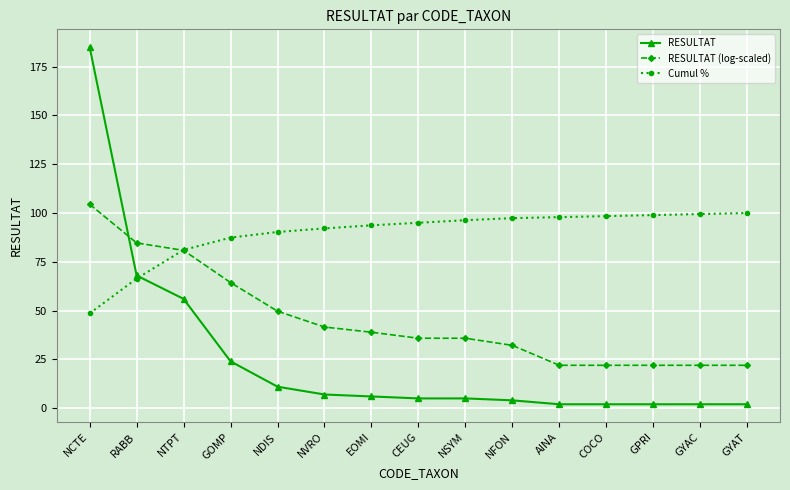

Rank the series by their maximum value, from lowest to highest.

Cumul %, RESULTAT (log-scaled), RESULTAT